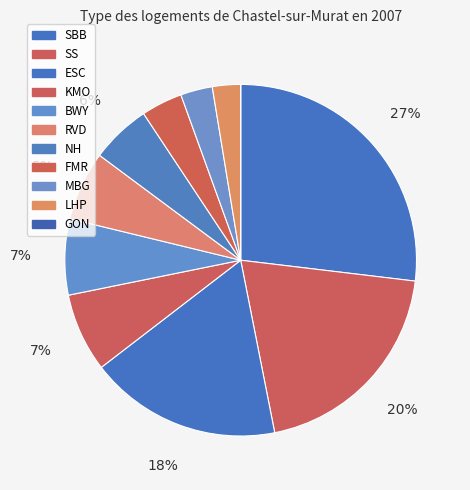

What percentage is the MBG slice, to the nearest percent?

3%